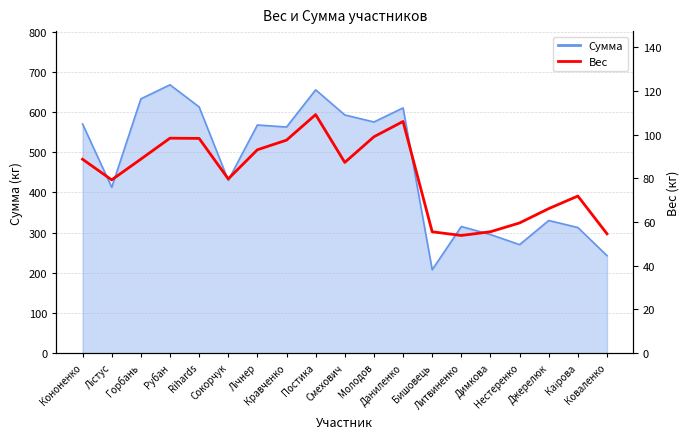

What is the label of the 8th point from the left?

Кравченко